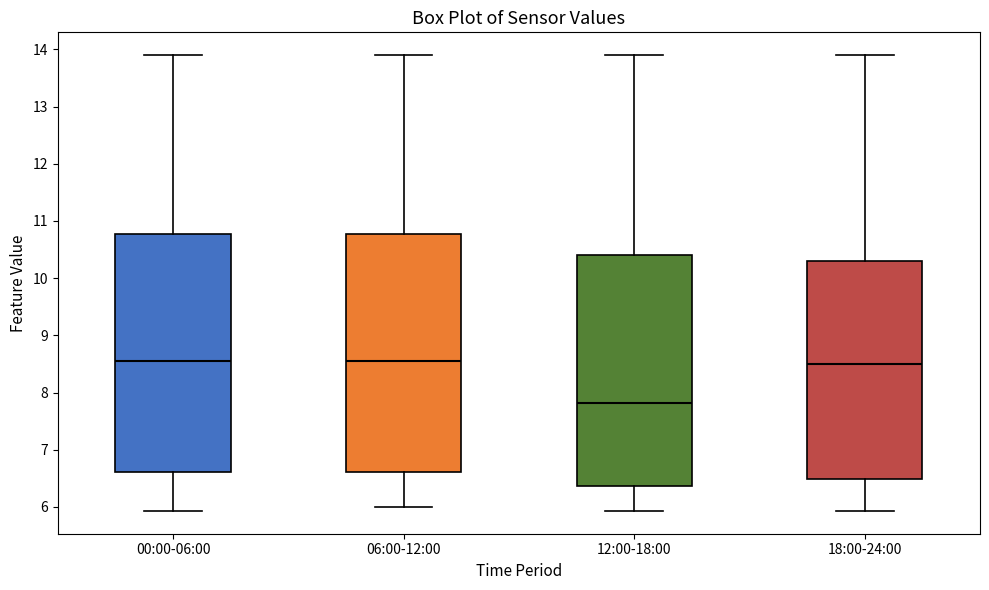

Which box's median line is the lowest?

12:00-18:00